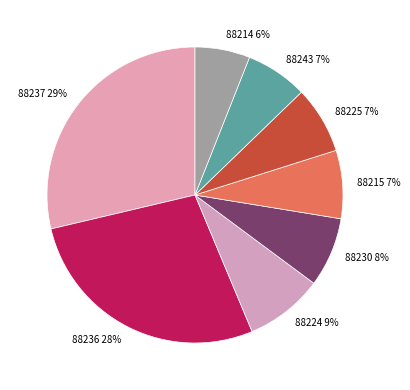

How many slices are in this pie chart?

8